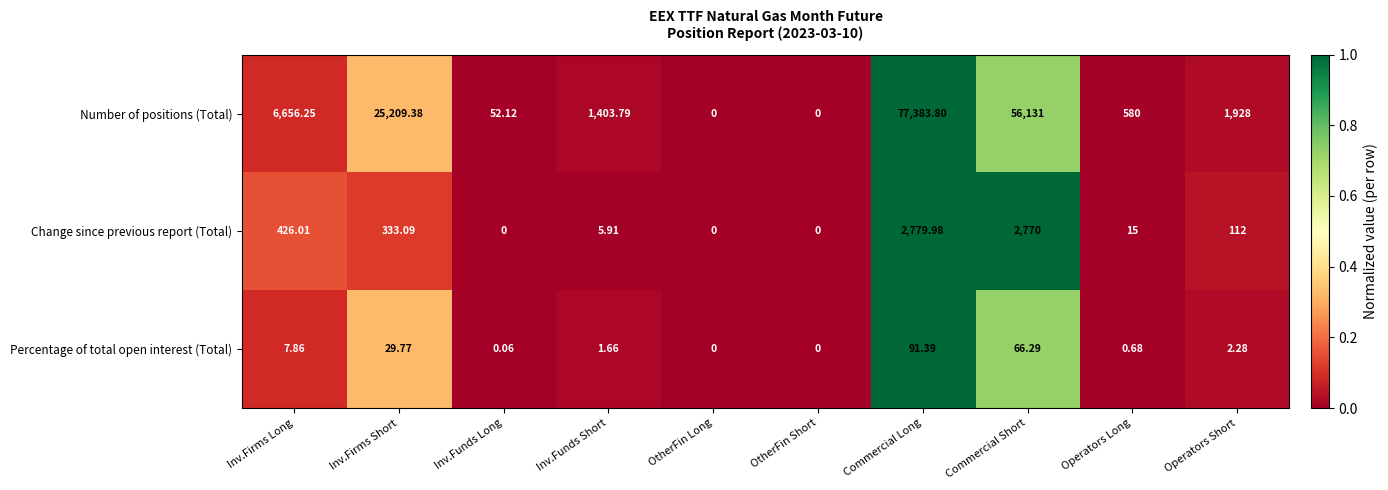

Is the value of Change since previous report (Total) at Commercial Long greater than the value of Percentage of total open interest (Total) at Commercial Long?

Yes